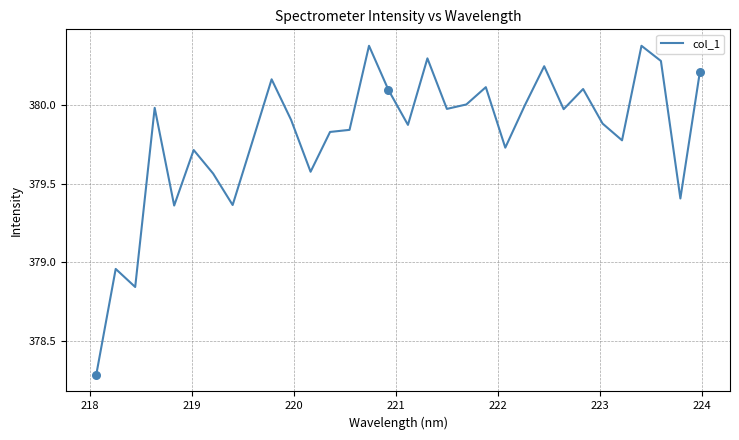

What is the smallest value displayed?

378.3